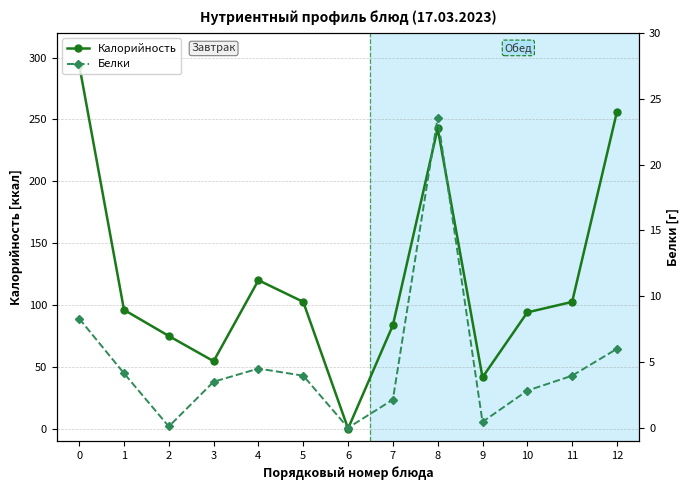

How many interior local valleys does the Калорийность series have?

3